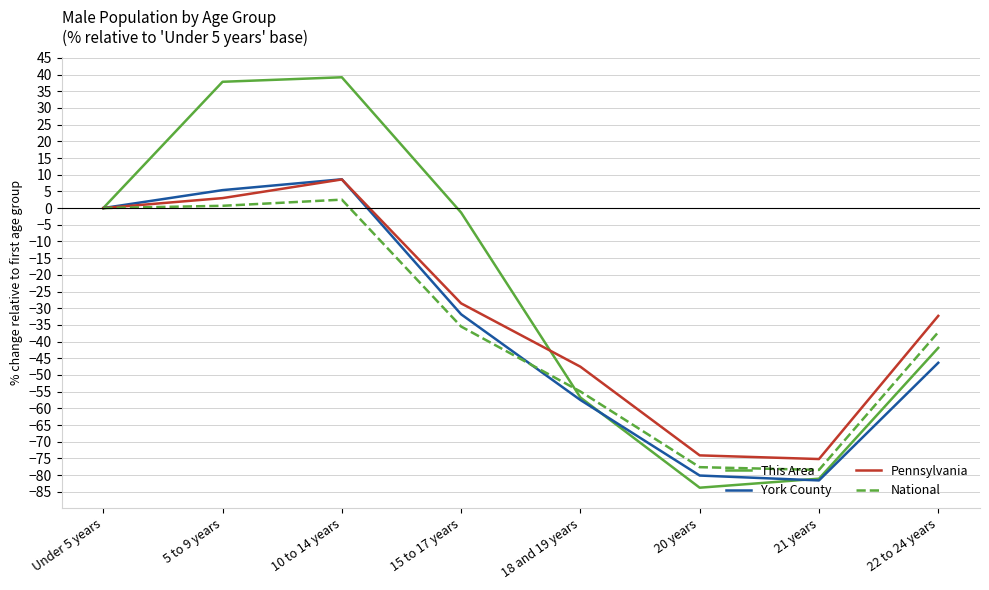

What is the greatest value displayed?

39.2